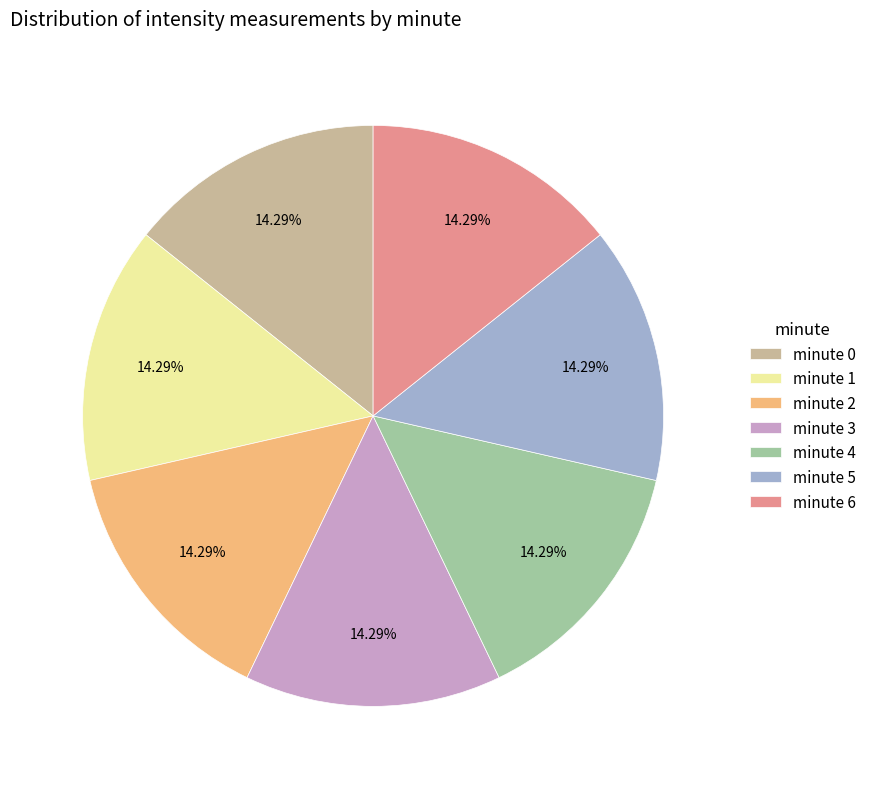

To the nearest percent, what is the average slice percentage?

14%